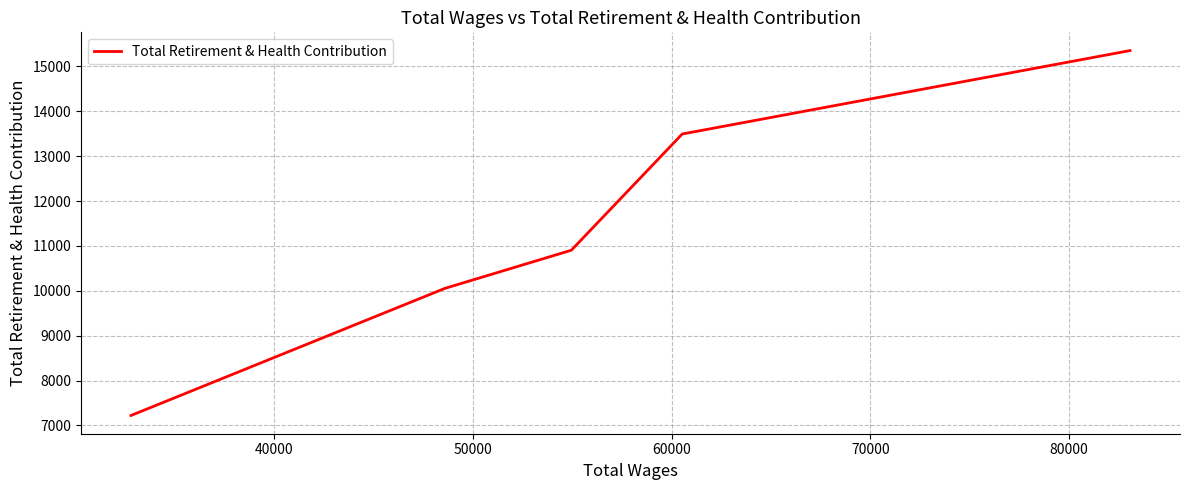

What is the smallest value displayed?

7222